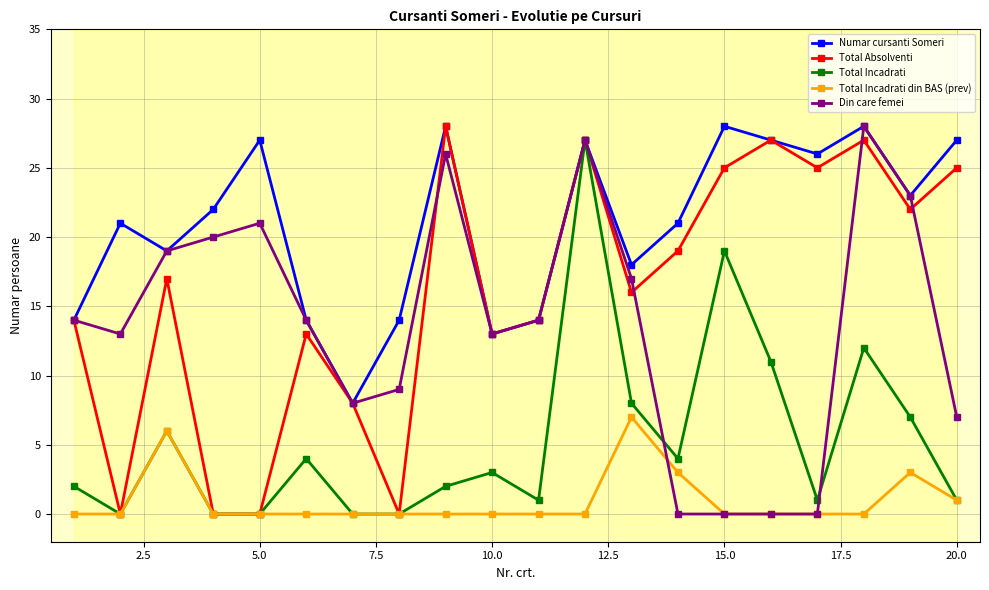

True or false: Total Incadrati din BAS (prev) has more than 1 points higher than both neighbors.

True